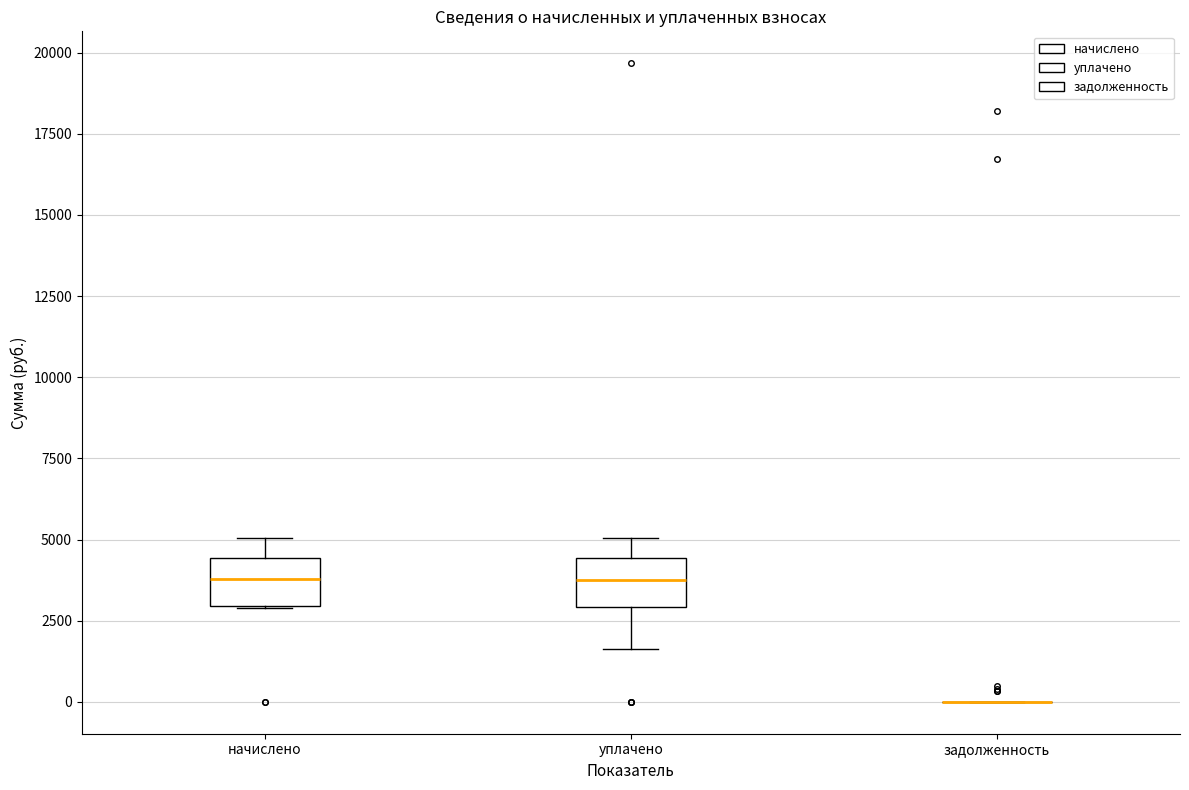

Reading left to right, read every box against the y-axis: the position of its median line, the range the box covers, and the ends of its whiskers. The values are not printed on the chart, so give them approximately, as read against the axis.

начислено: median 4000, box 3000 to 4500, whiskers 3000 to 5000
уплачено: median 3500, box 3000 to 4500, whiskers 1500 to 5000
задолженность: box collapsed to a line at 0, whiskers 0 to 0